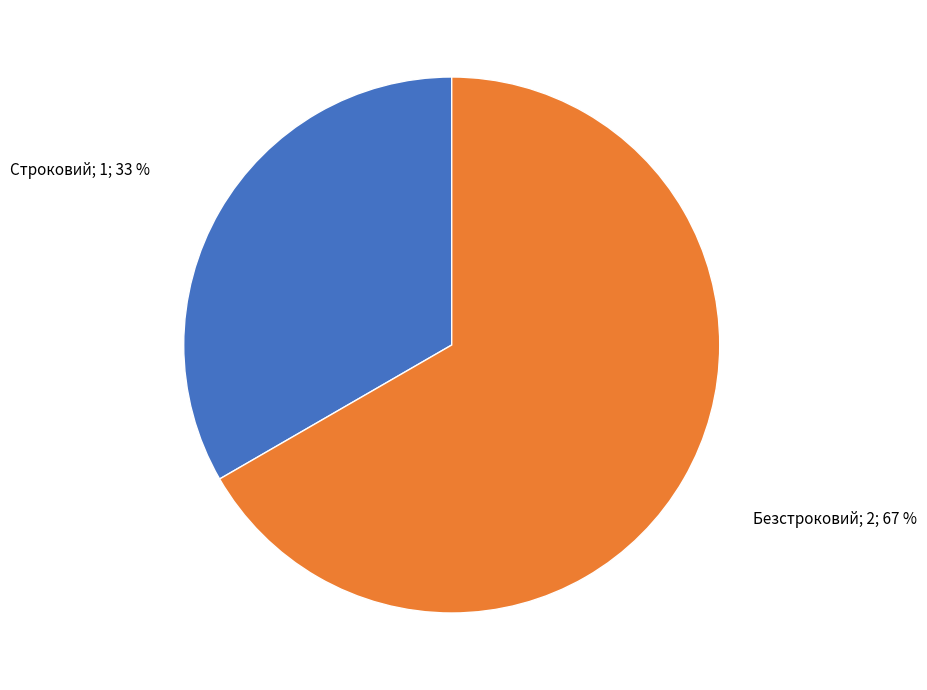

Which category has the biggest portion of the pie?

Безстроковий